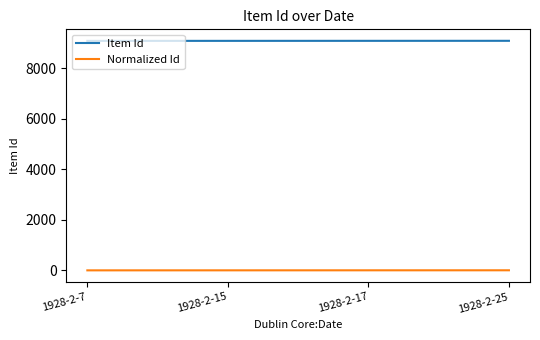

Count the Item Id values in the range 9087 to 9089.

3